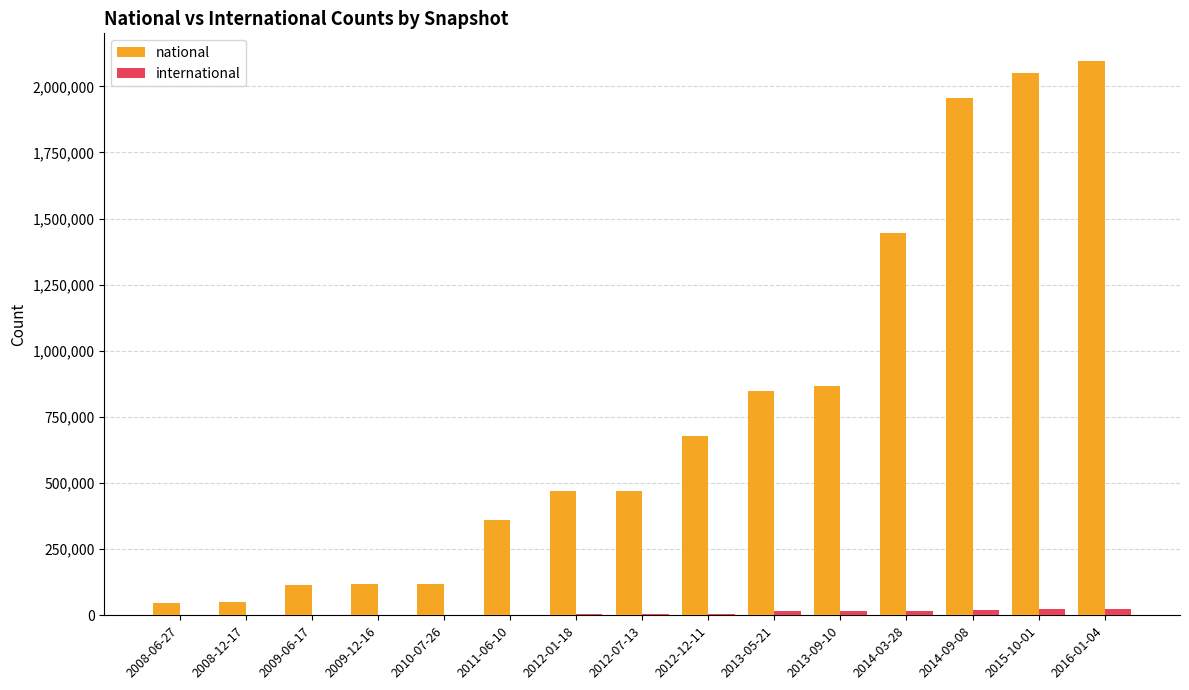

What is the greatest value displayed?

2095650